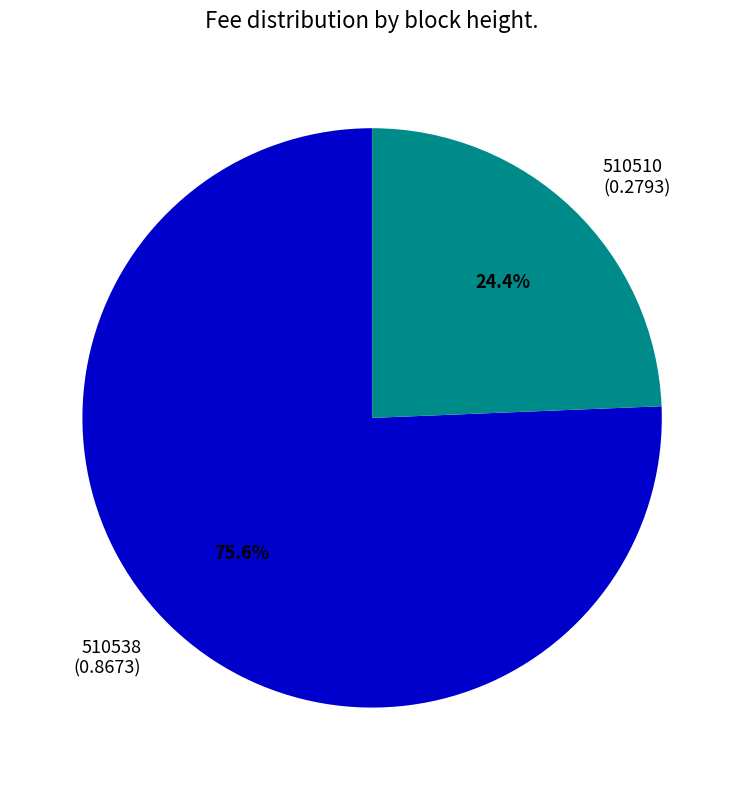

To the nearest percent, what is the average slice percentage?

50%